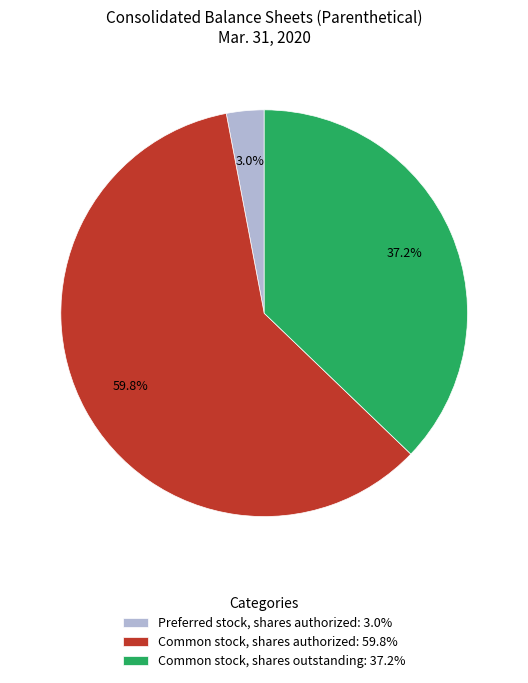

To the nearest percent, what is the difference between the largest and smallest slice percentages?

57%